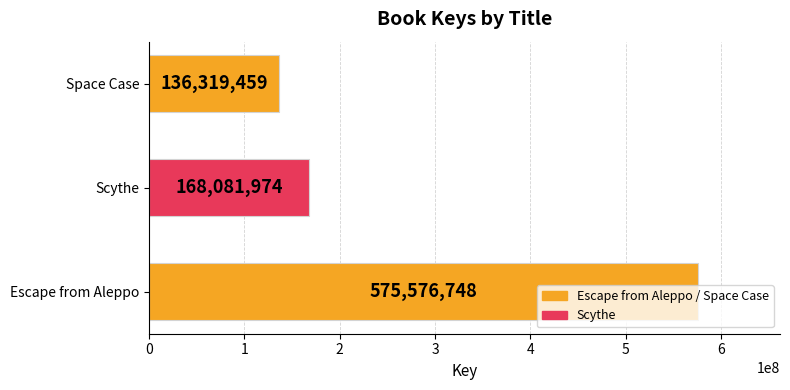

What is the smallest value displayed?

136319459